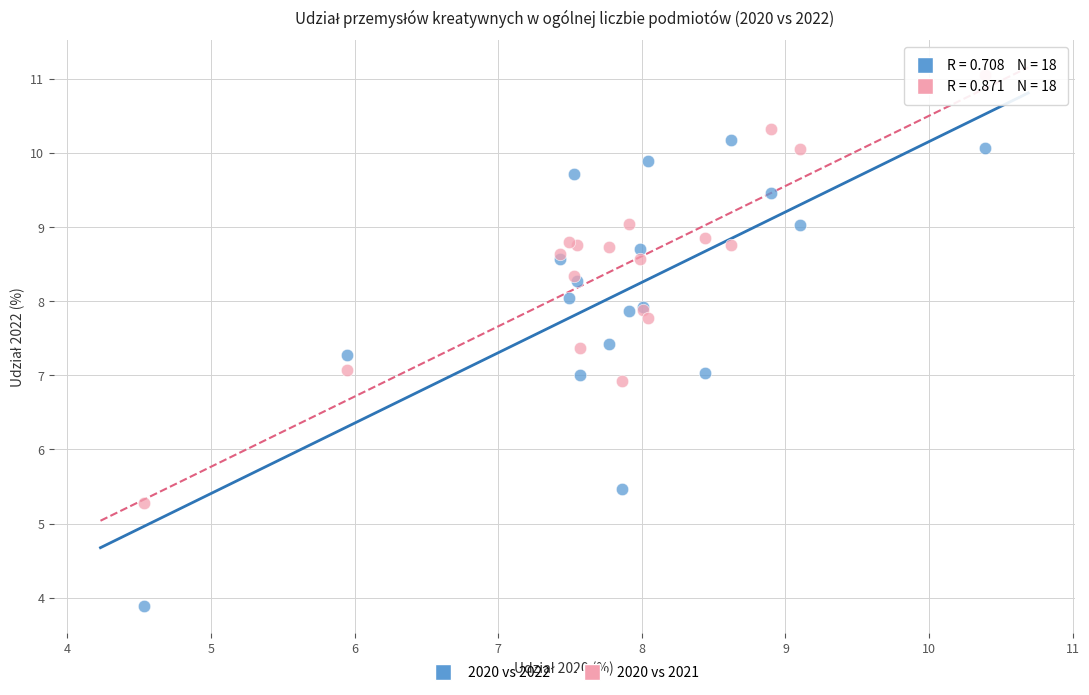

Which series has the widest spread of Y values?

2020 vs 2022